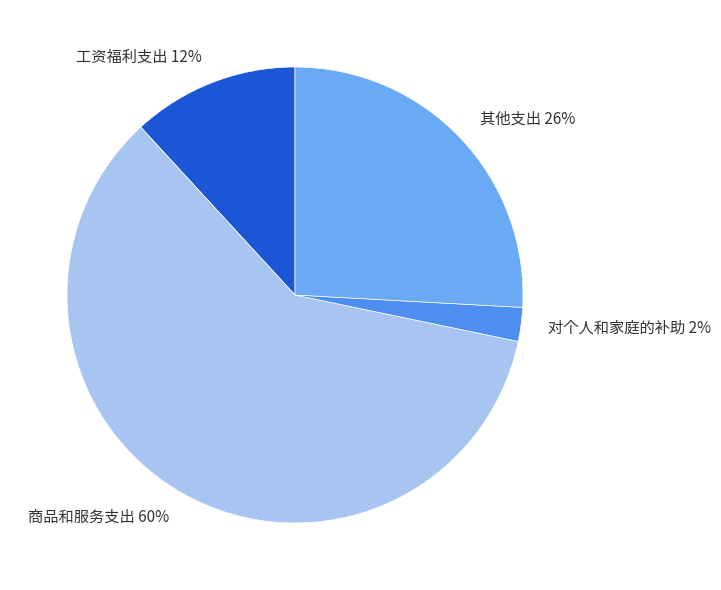

Which slice represents more than half of the pie?

商品和服务支出